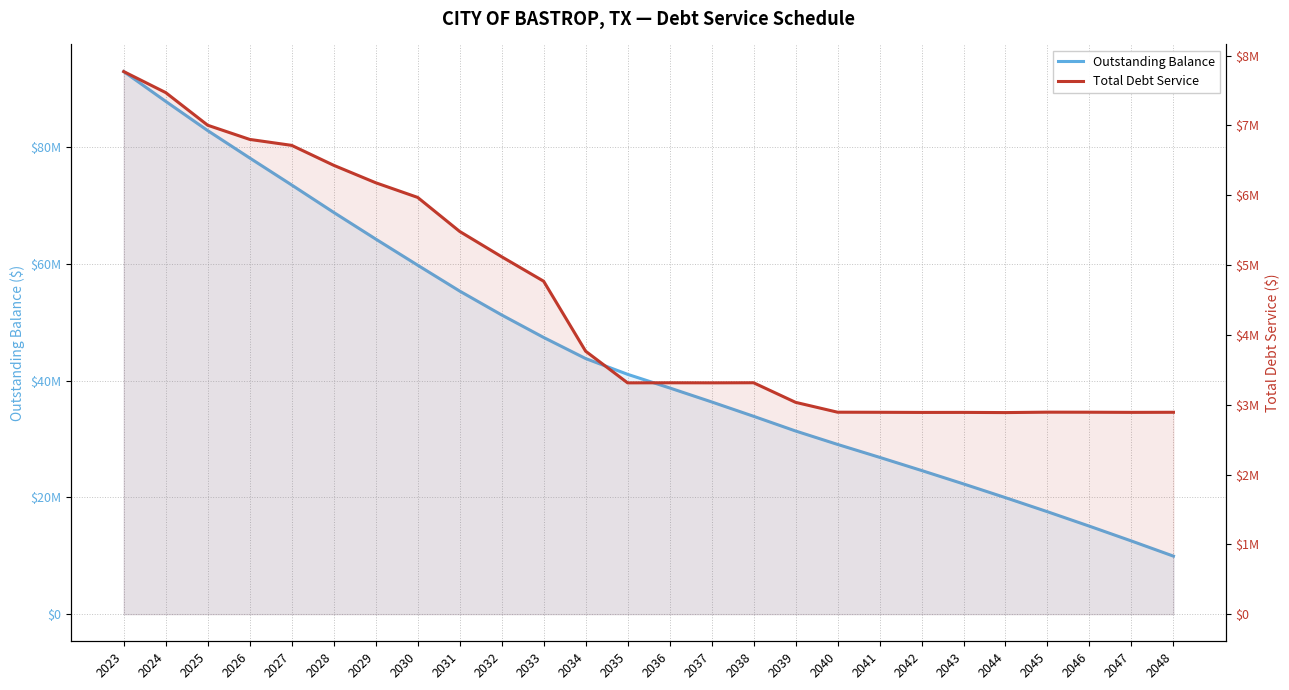

Is it true that Total Debt Service equals 4530024.9 at 2040?

False